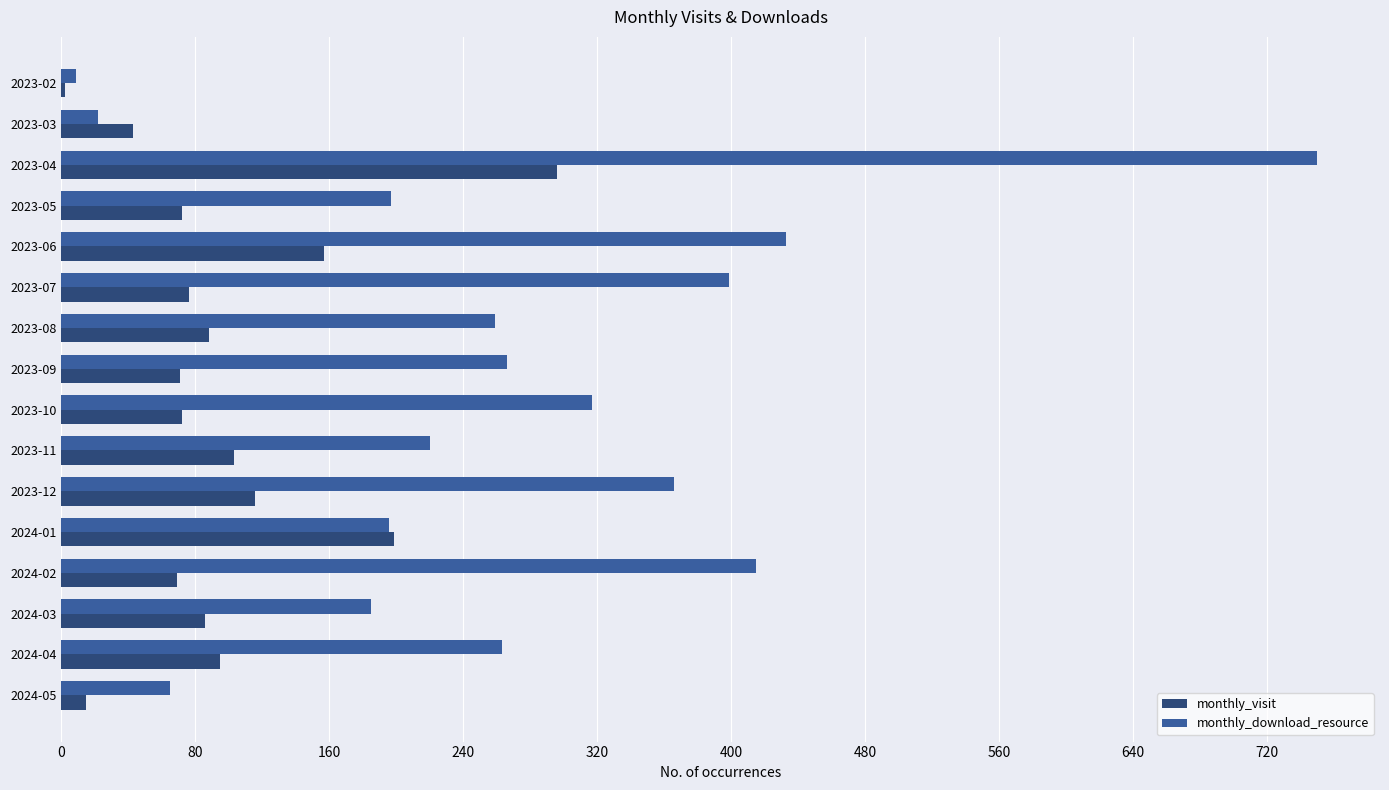

Which series has the widest spread of values?

monthly_download_resource